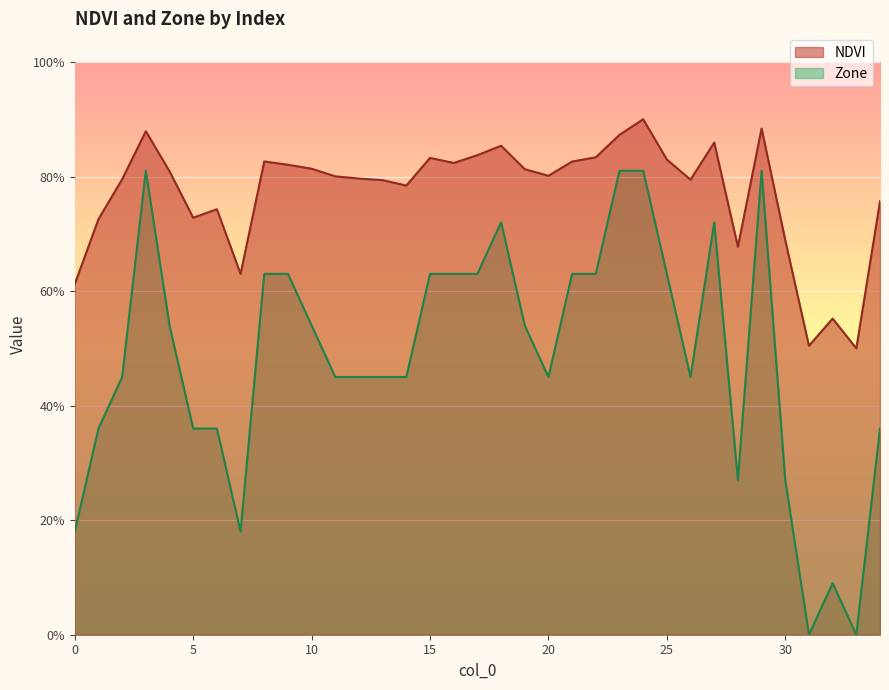

Reading left to right, transcribe all the data shown in this chart.

NDVI: 0=0.6	1=0.7	2=0.8	3=0.9	4=0.8	5=0.7	6=0.7	7=0.6	8=0.8	9=0.8	10=0.8	11=0.8	12=0.8	13=0.8	14=0.8	15=0.8	16=0.8	17=0.8	18=0.9	19=0.8	20=0.8	21=0.8	22=0.8	23=0.9	24=0.9	25=0.8	26=0.8	27=0.9	28=0.7	29=0.9	30=0.7	31=0.5	32=0.6	33=0.5	34=0.8
Zone: 0=0.2	1=0.4	2=0.5	3=0.8	4=0.5	5=0.4	6=0.4	7=0.2	8=0.6	9=0.6	10=0.5	11=0.5	12=0.5	13=0.5	14=0.5	15=0.6	16=0.6	17=0.6	18=0.7	19=0.5	20=0.5	21=0.6	22=0.6	23=0.8	24=0.8	25=0.6	26=0.5	27=0.7	28=0.3	29=0.8	30=0.3	31=0.0	32=0.1	33=0.0	34=0.4